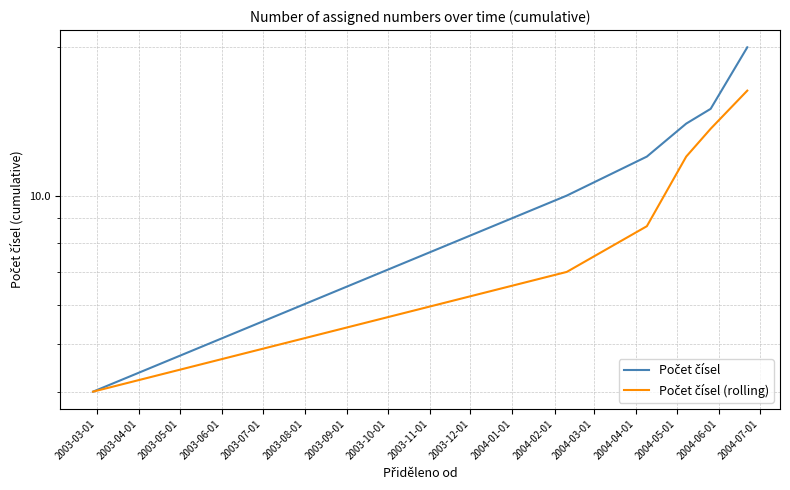

Is it true that Počet čísel (rolling) equals 5.4 at 2003-03-01?

False